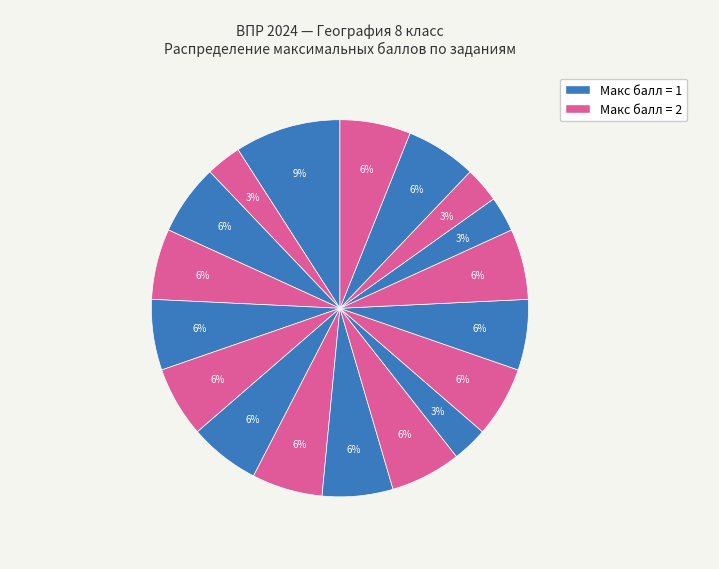

How many segments does this pie chart have?

18